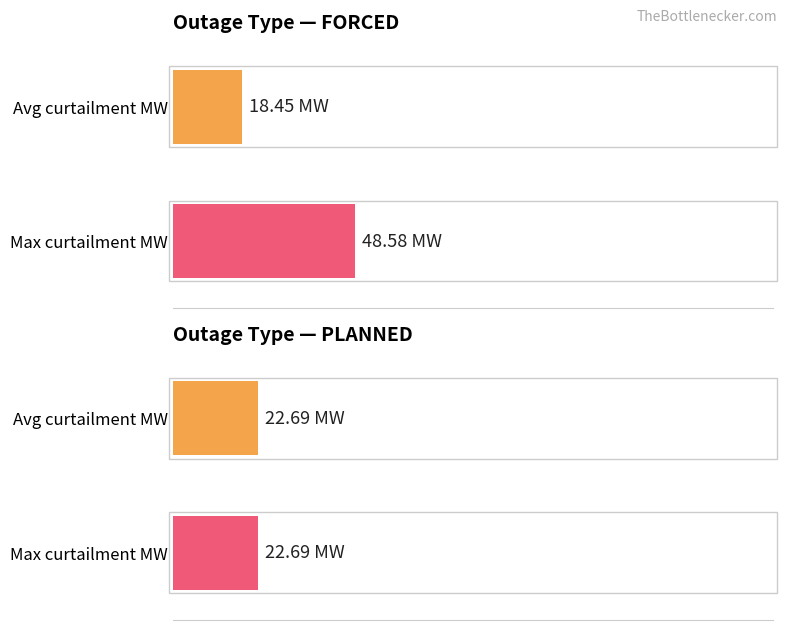

At which category is the sum across all series the highest?

FORCED